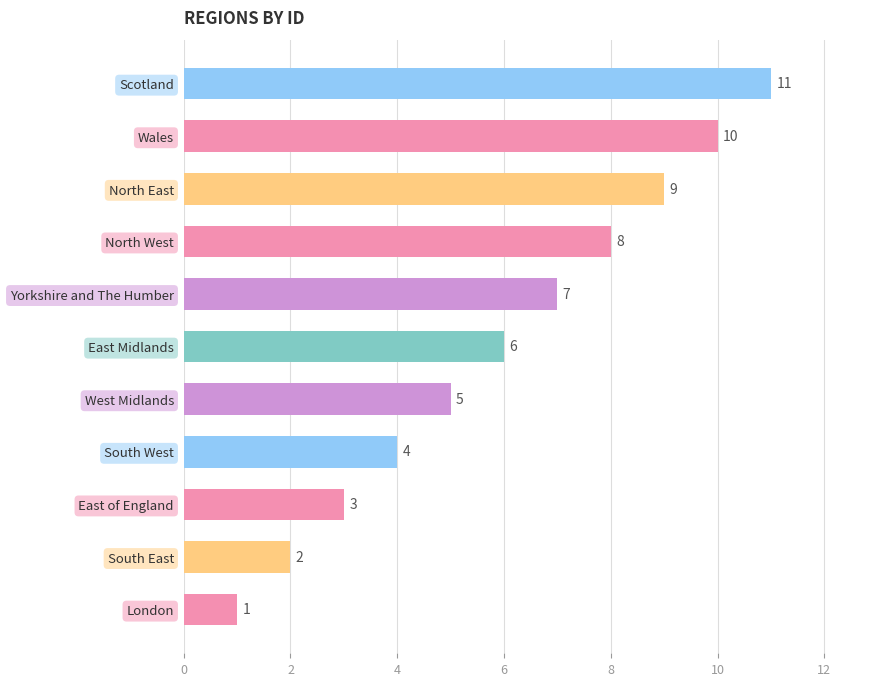

What is the average value?

6